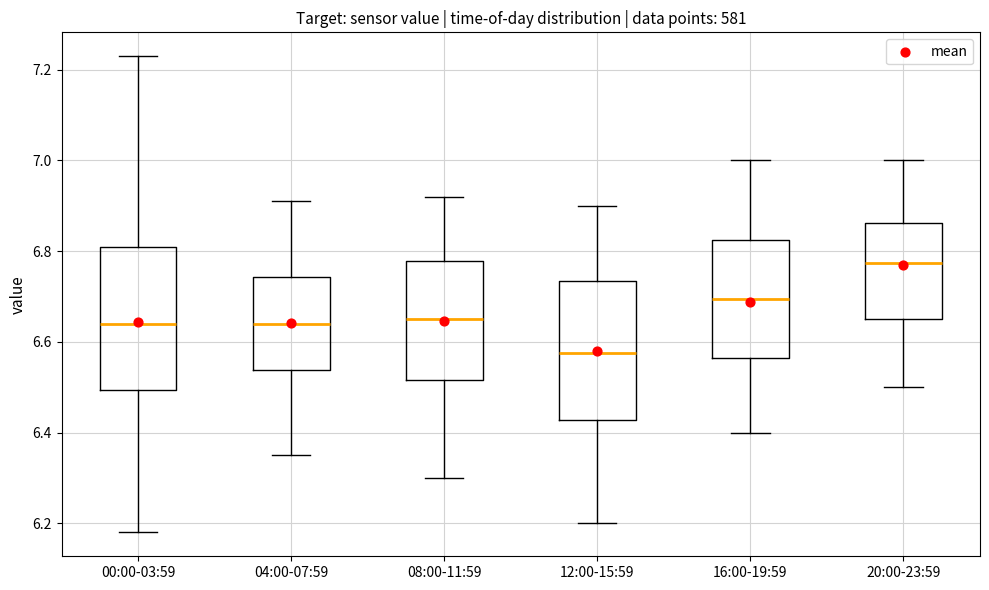

Which box's median line is the lowest?

12:00-15:59